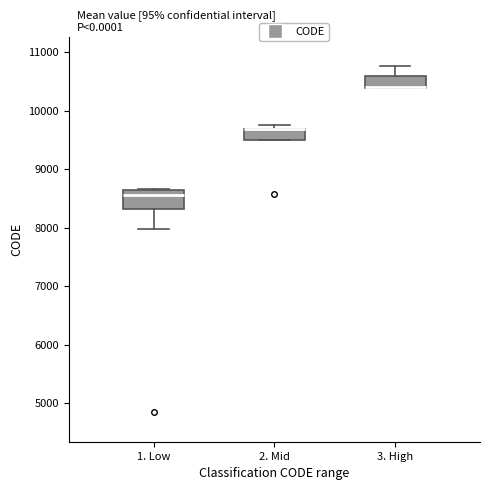

Reading left to right, read every box against the y-axis: the position of its median line, the range the box covers, and the ends of its whiskers. The values are not printed on the chart, so give them approximately, as read against the axis.

1. Low: median 8600 (just below the box's upper edge), box 8300 to 8600, whiskers 8000 to 8700
2. Mid: median 9700 (drawn on the box's upper edge), box 9500 to 9700, whiskers 9500 to 9800
3. High: median 10400 (drawn on the box's lower edge), box 10400 to 10600, whiskers 10400 to 10800